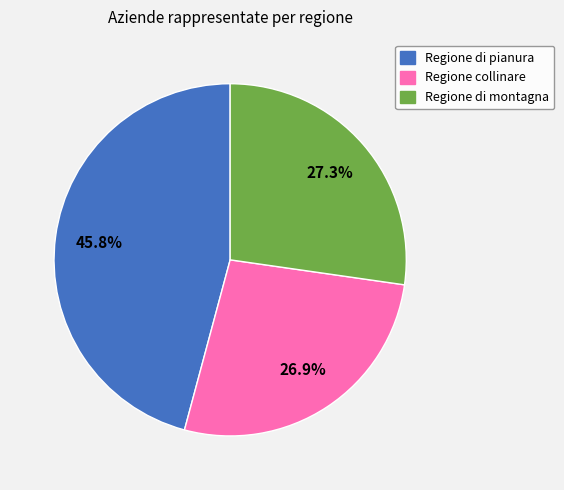

Does Regione di pianura account for over 50% of the chart?

No